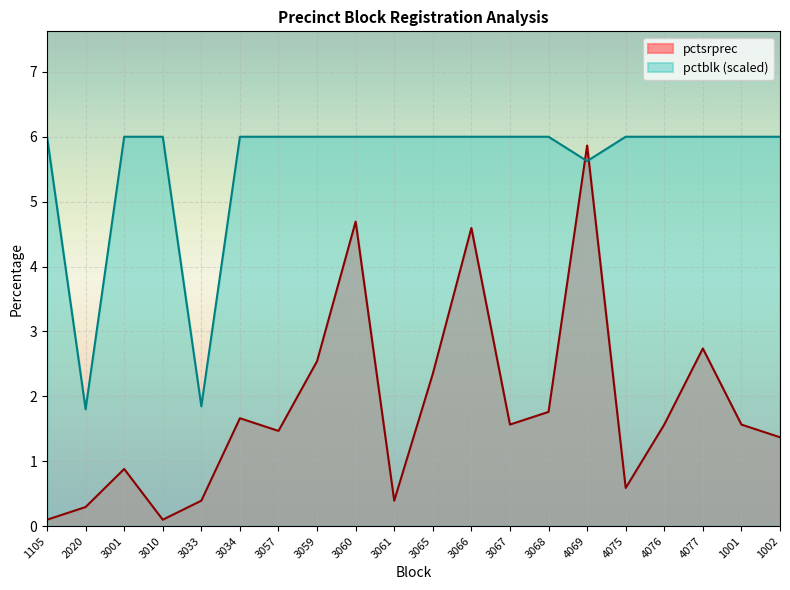

What are all the series names shown in the legend?

pctsrprec, pctblk (scaled)